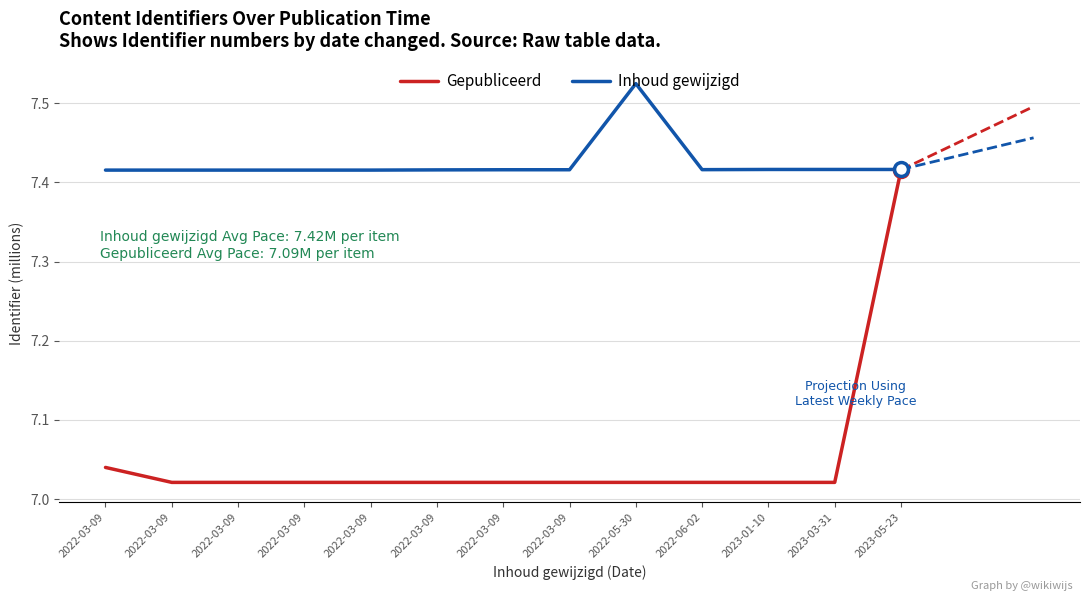

How many categories are shown in the chart?

13